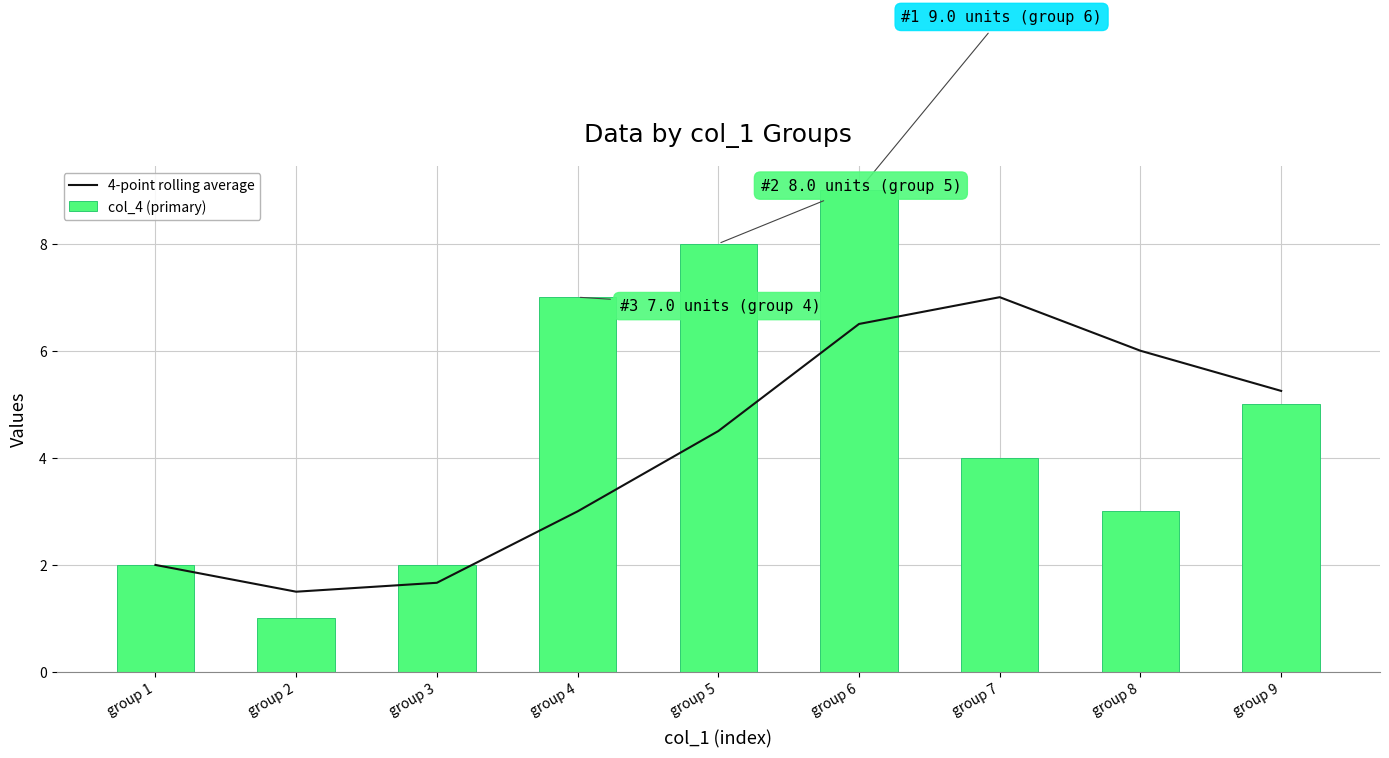

At which label does col_4 (primary) first exceed 4?

group 4